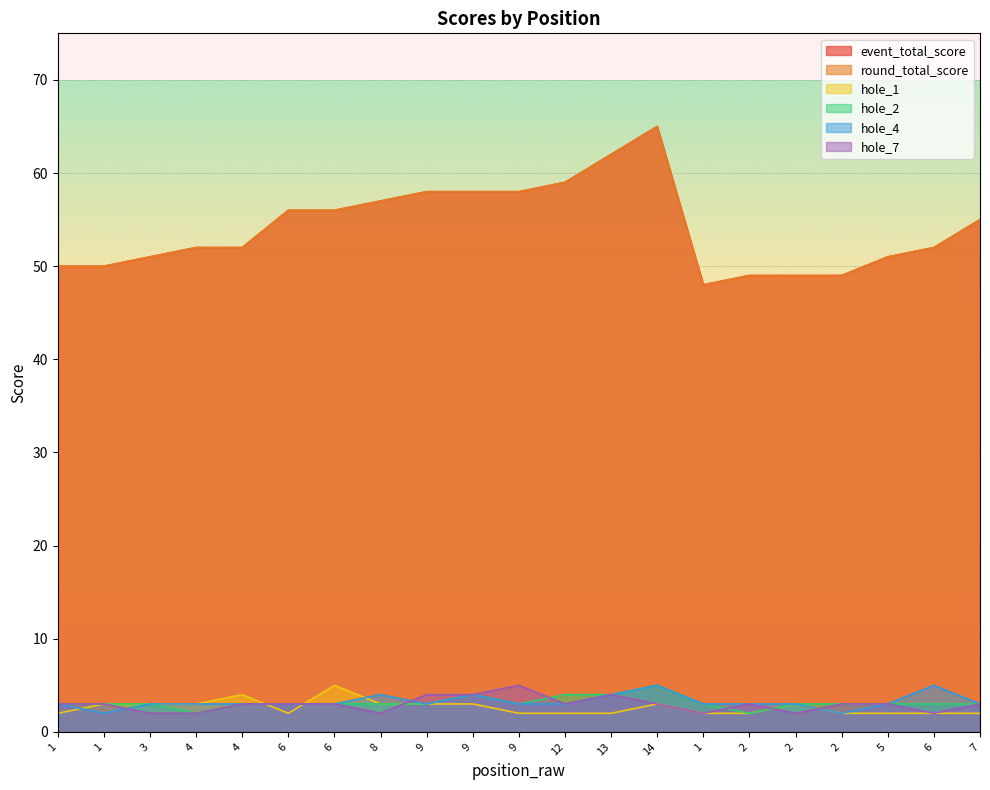

Reading right to left, list all the values displayed in this chart.

event_total_score: 55	52	51	49	49	49	48	65	62	59	58	58	58	57	56	56	52	52	51	50	50
round_total_score: 55	52	51	49	49	49	48	65	62	59	58	58	58	57	56	56	52	52	51	50	50
hole_1: 2	2	2	2	3	2	2	3	2	2	2	3	3	3	5	2	4	3	3	3	2
hole_2: 3	3	3	3	3	2	3	5	4	4	3	4	3	3	3	3	3	2	3	3	3
hole_4: 3	5	3	2	3	3	3	5	4	3	3	4	3	4	3	3	3	3	3	2	3
hole_7: 3	2	3	3	2	3	2	3	4	3	5	4	4	2	3	3	3	2	2	3	3